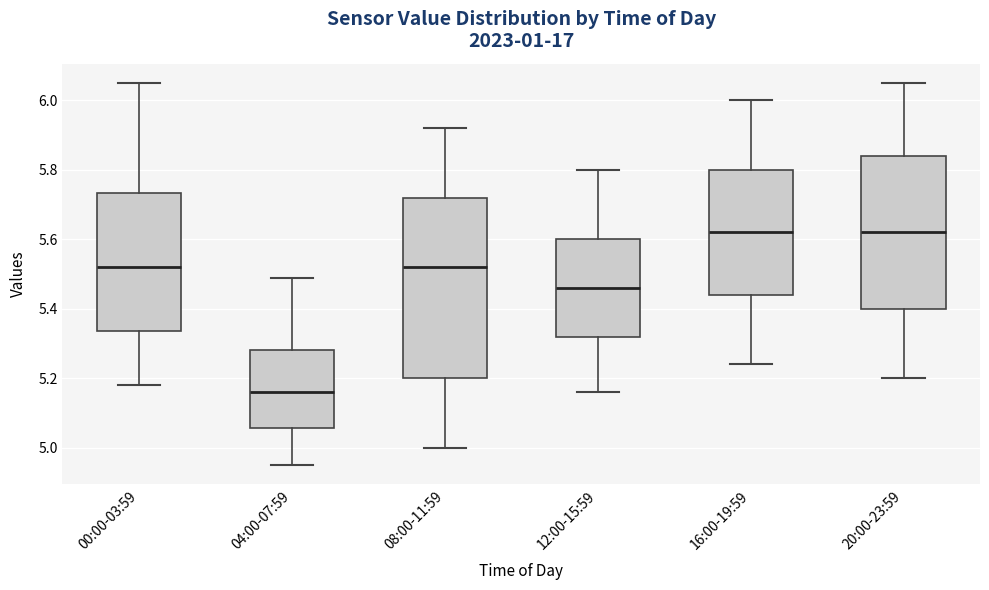

Which box is the tallest, from its lower edge to its upper edge?

08:00-11:59